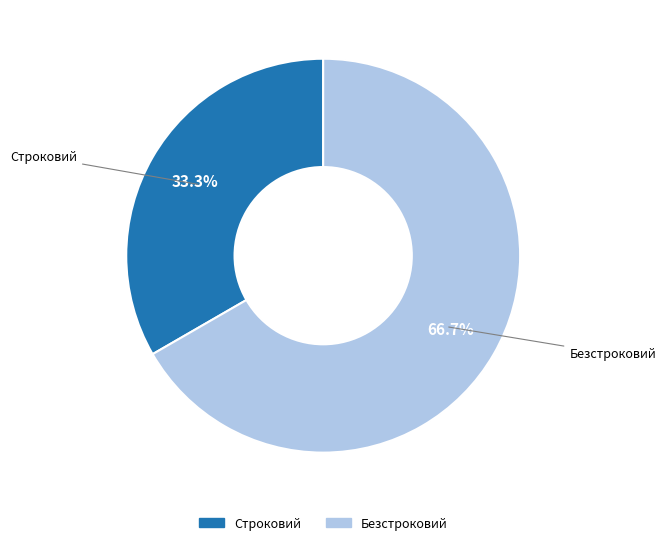

To the nearest percent, what is the average slice percentage?

50%